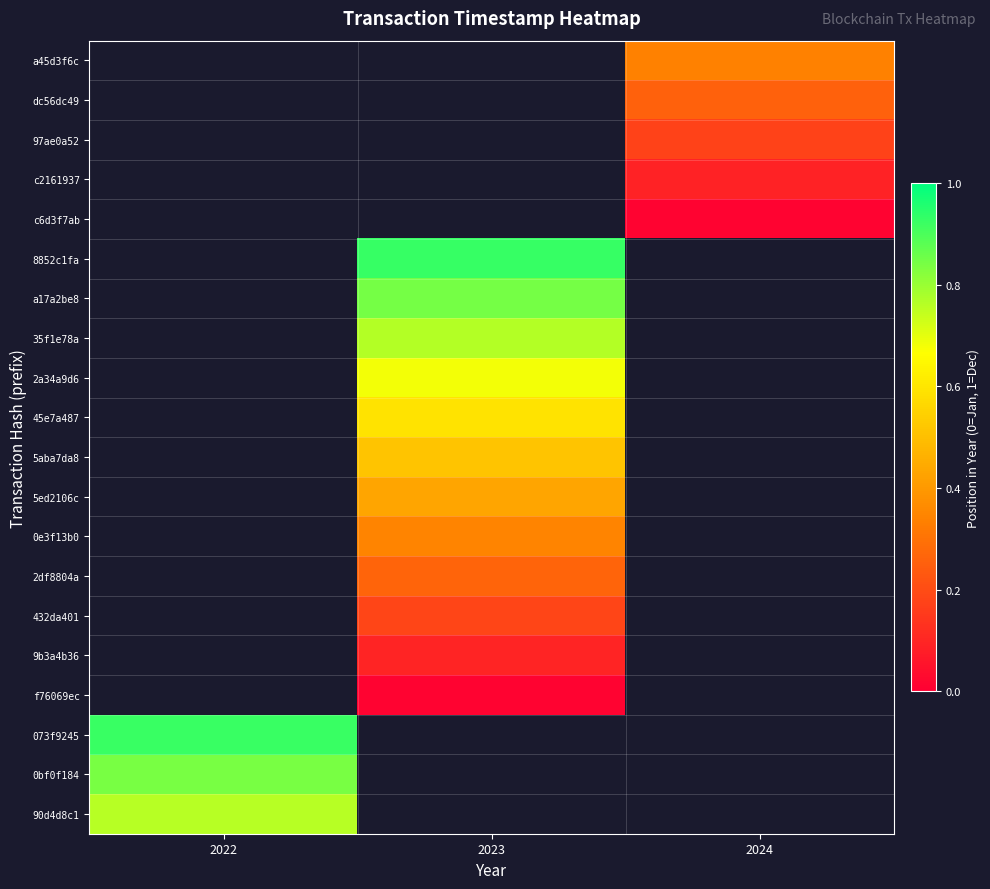

Is it true that 432da401 equals 0.2 at 2023?

True